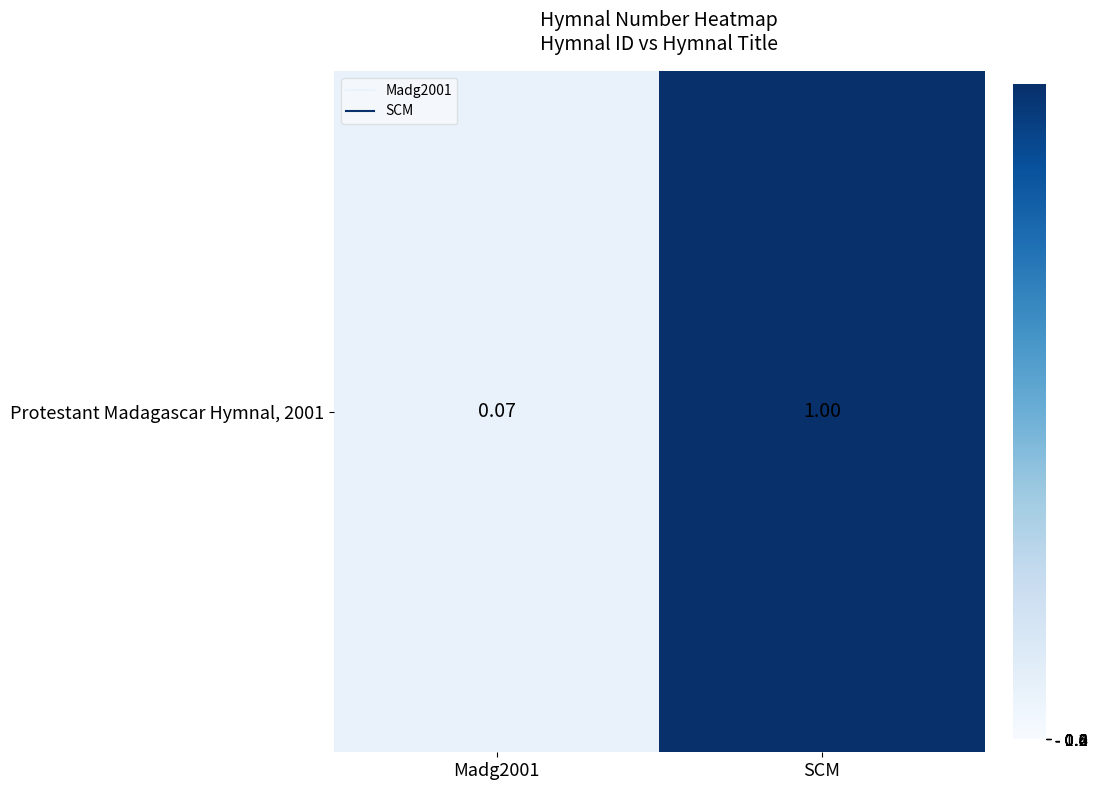

What is the difference between the values at Madg2001 and SCM?

6592